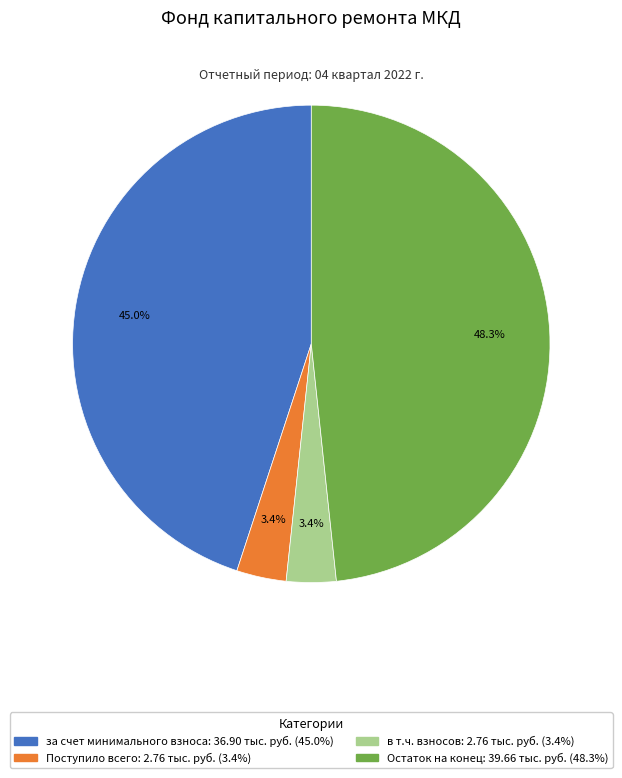

Is there any slice that represents more than half of the pie?

No